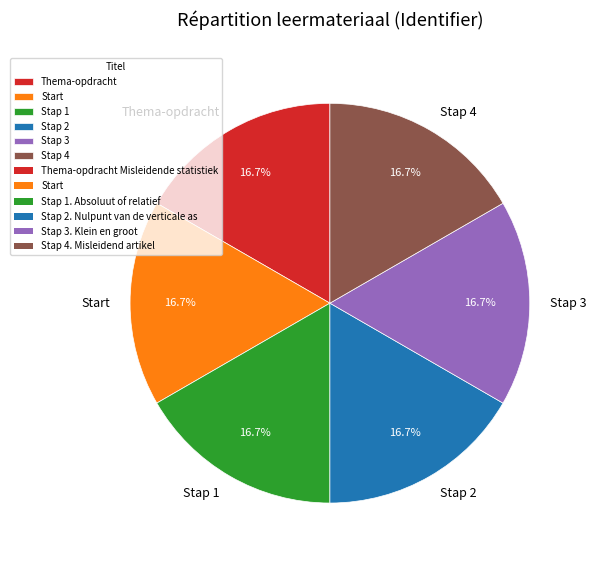

Approximately how many times larger is the value at Stap 3 compared to Stap 2?

1.0